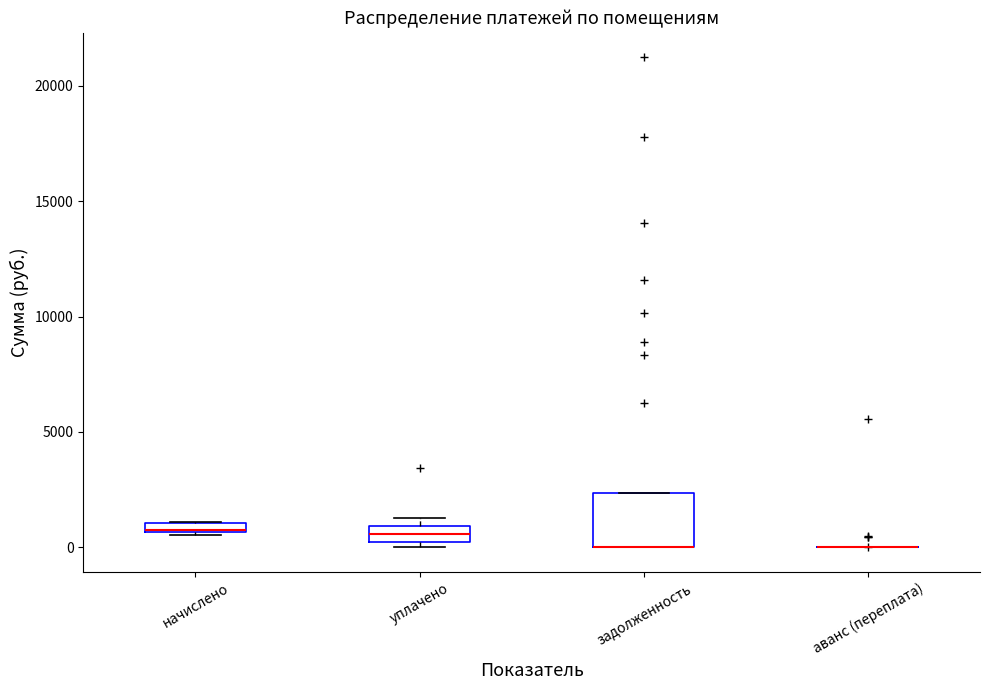

Where is the lower edge of the box for начислено on the y-axis? The values are not printed on the chart, so give them approximately, as read against the axis.

500